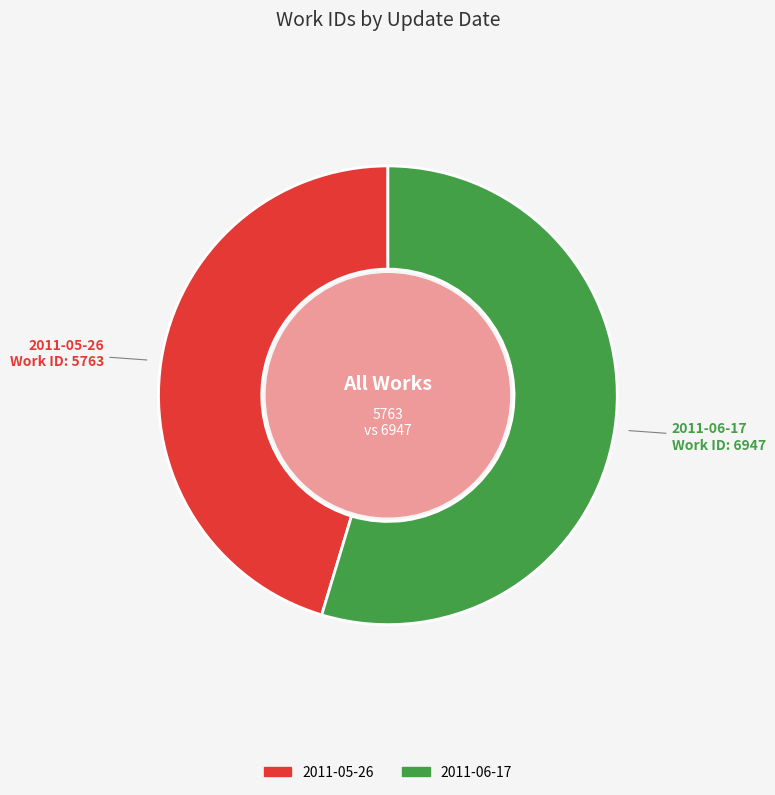

Approximately how many times larger is the value at 2011-05-26 compared to 2011-06-17?

0.8